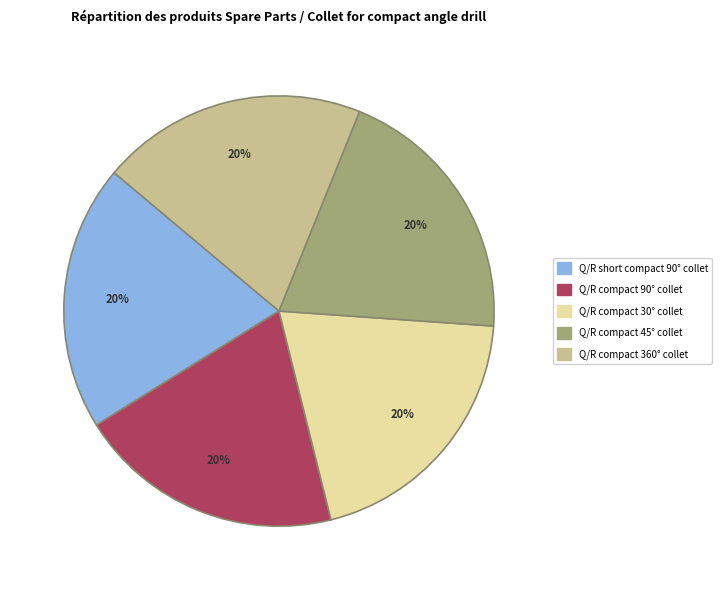

Is there any slice that represents more than half of the pie?

No